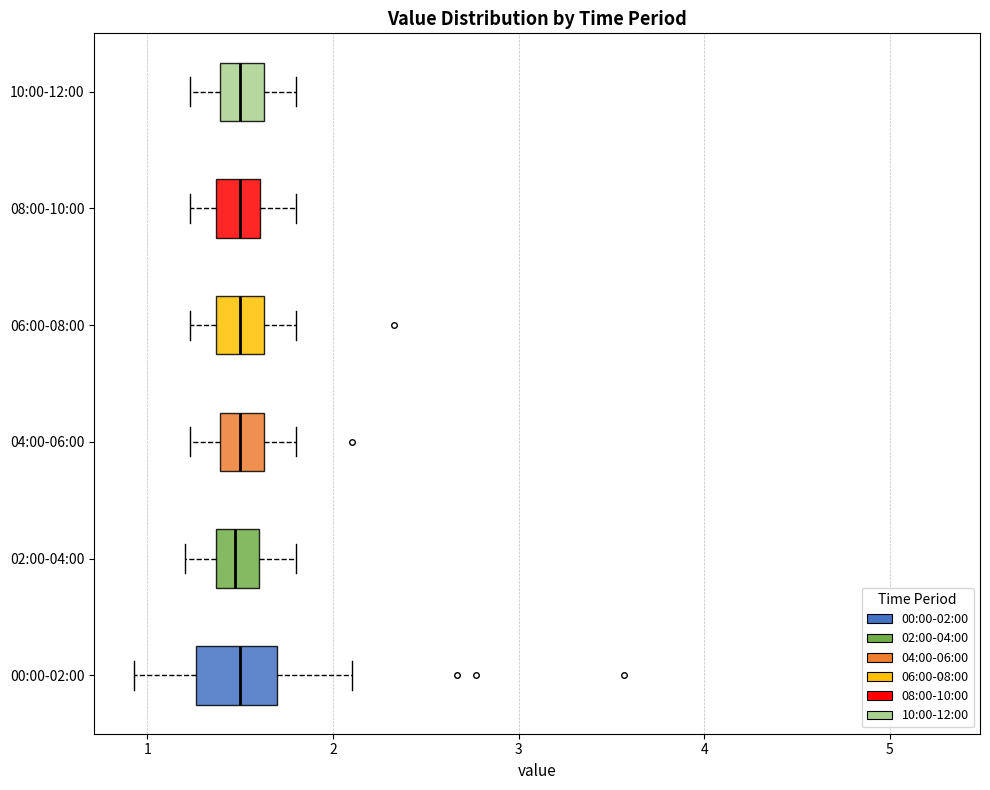

Reading bottom to top, read every box against the x-axis: the position of its median line, the range the box covers, and the ends of its whiskers. The values are not printed on the chart, so give them approximately, as read against the axis.

00:00-02:00: median 1.5, box 1.3 to 1.7, whiskers 0.9 to 2.1
02:00-04:00: median 1.5, box 1.4 to 1.6, whiskers 1.2 to 1.8
04:00-06:00: median 1.5, box 1.4 to 1.6, whiskers 1.2 to 1.8
06:00-08:00: median 1.5, box 1.4 to 1.6, whiskers 1.2 to 1.8
08:00-10:00: median 1.5, box 1.4 to 1.6, whiskers 1.2 to 1.8
10:00-12:00: median 1.5, box 1.4 to 1.6, whiskers 1.2 to 1.8